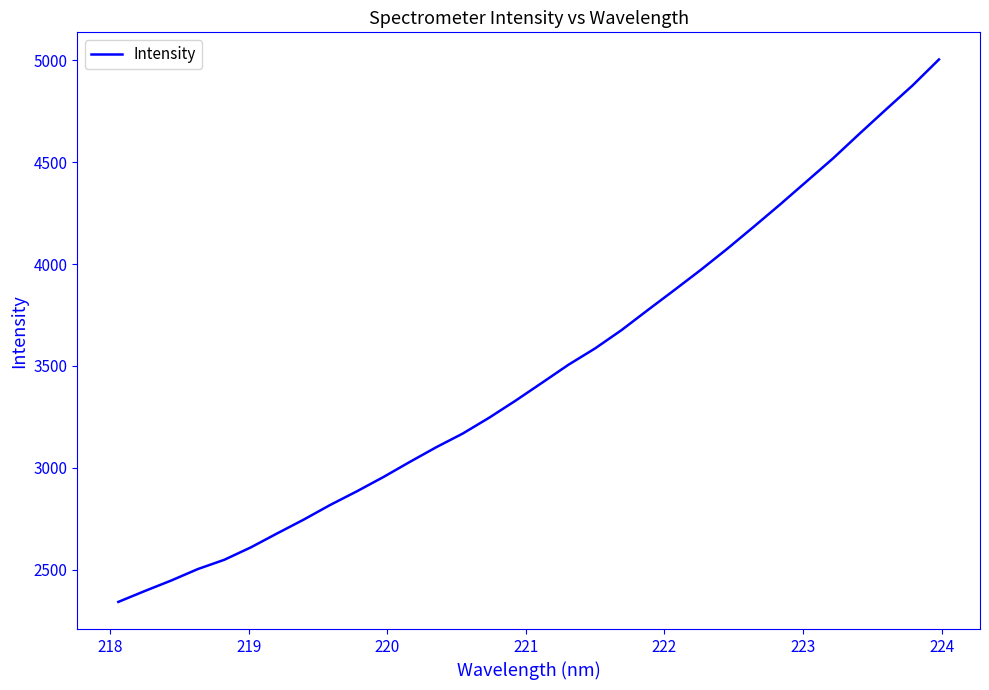

What is the difference between the second highest and second lowest values?

2482.2